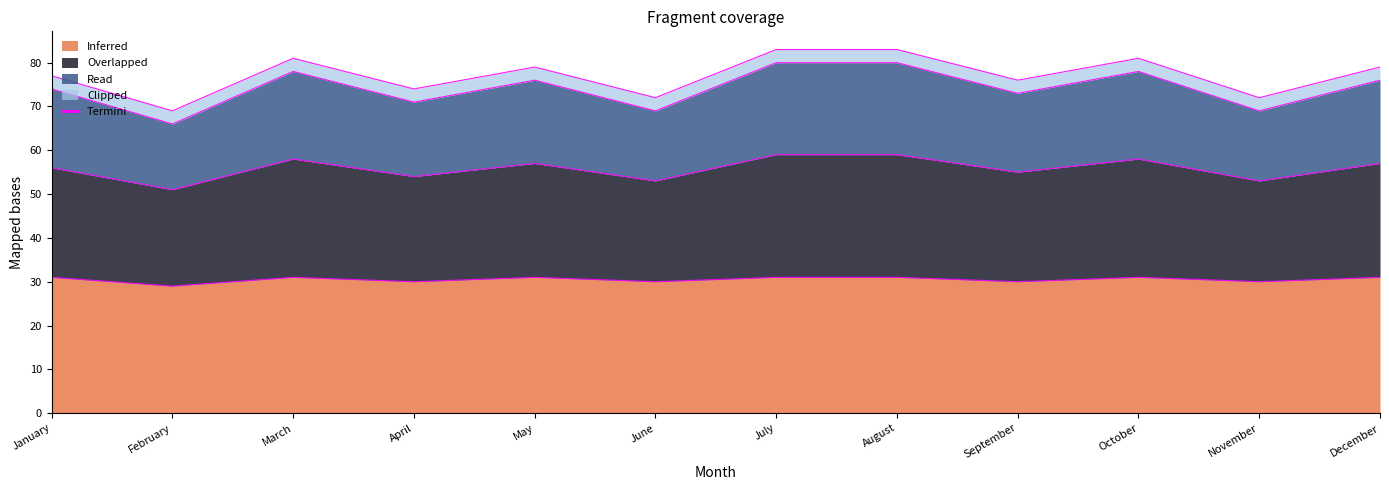

The value of Inferred at July is 49. True or false?

False